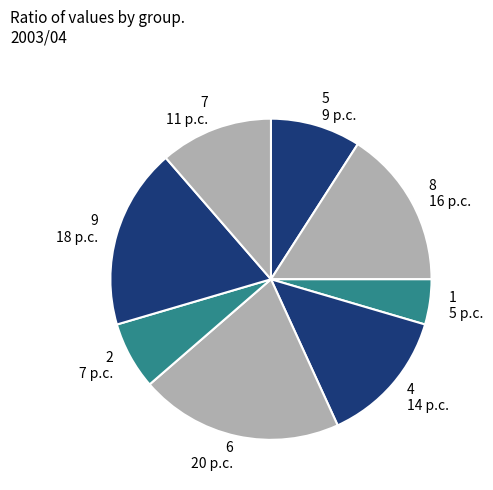

Is 4 the majority of the pie?

No